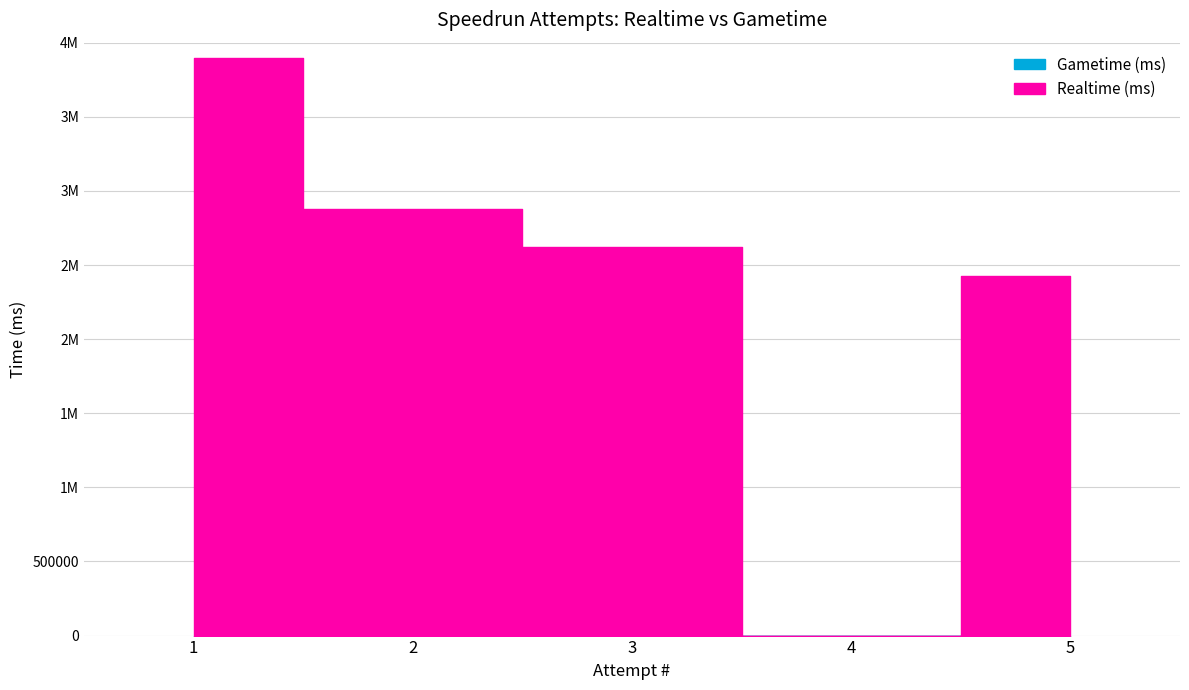

What is the spread (max minus min) of values at 2?

2880017